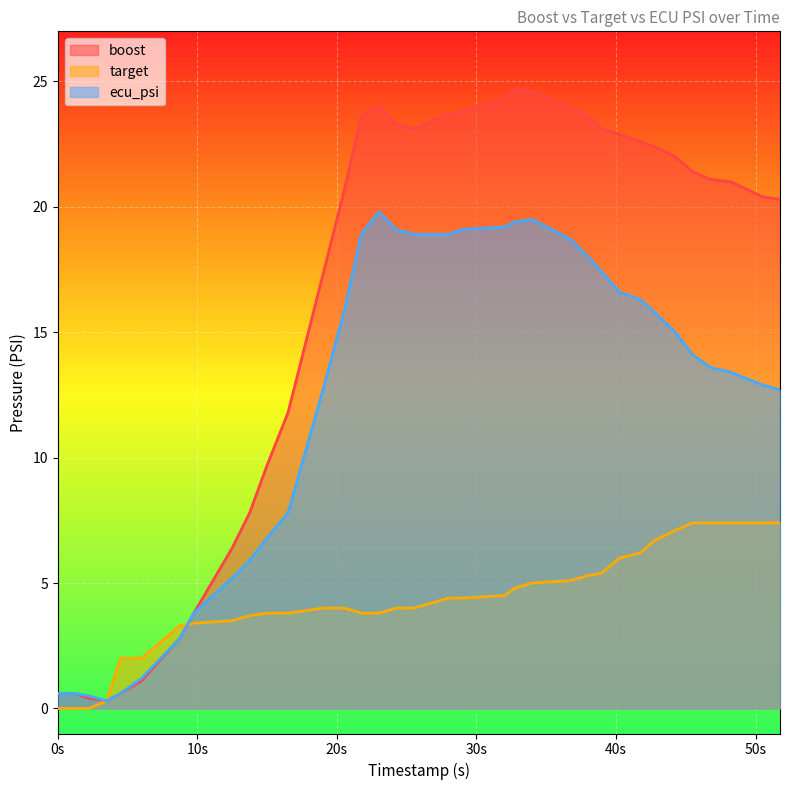

How many data points does each series have?

36